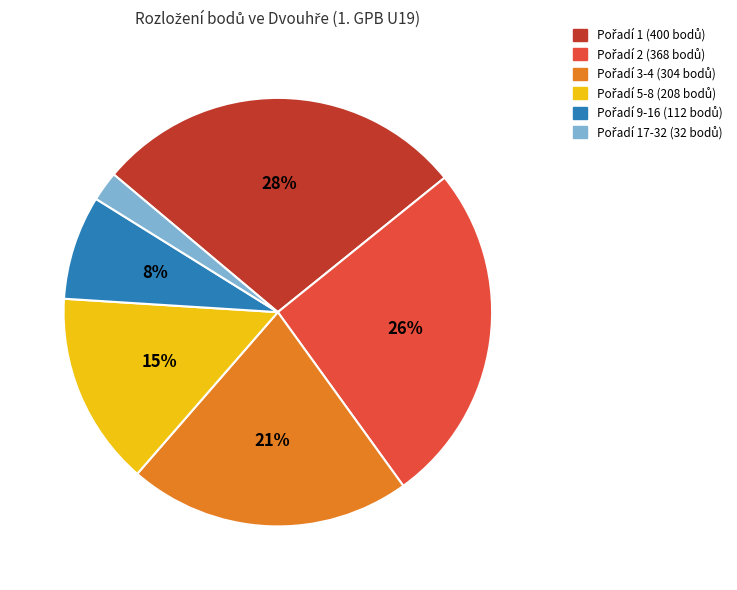

Is there any slice that represents more than half of the pie?

No